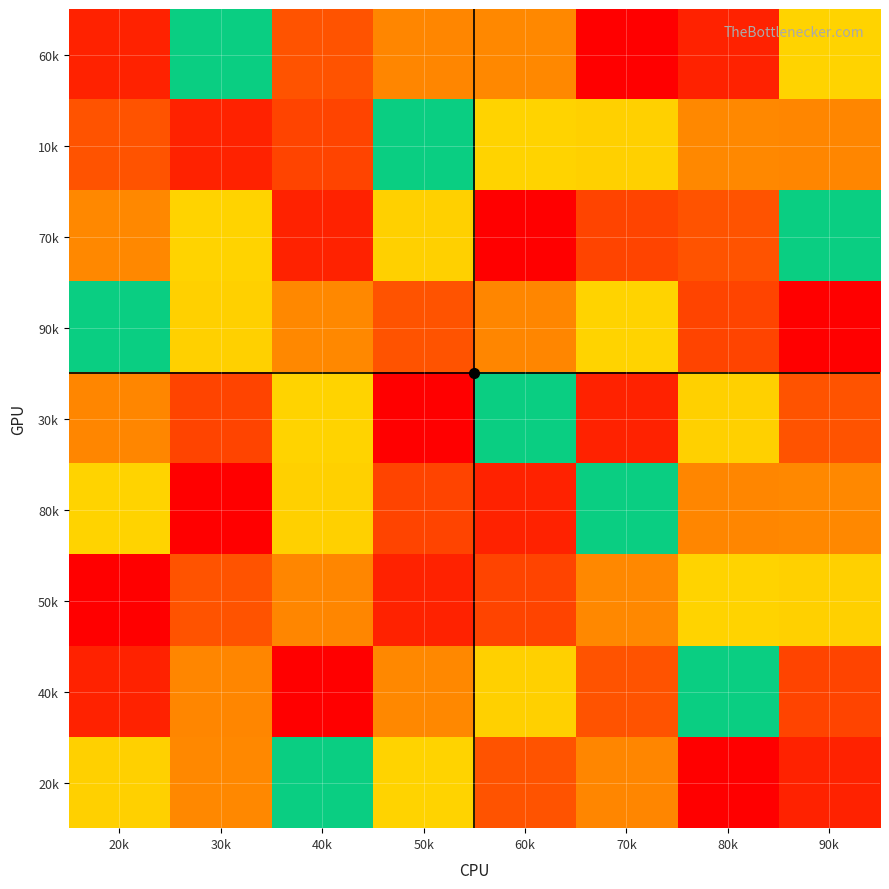

Reading left to right, what are all the values shown in this chart?

60k: 20k=9	30k=5	40k=8	50k=7	60k=3	70k=1	80k=9	90k=4
10k: 20k=8	30k=9	40k=2	50k=5	60k=4	70k=6	80k=3	90k=7
70k: 20k=3	30k=4	40k=9	50k=6	60k=1	70k=2	80k=8	90k=5
90k: 20k=5	30k=6	40k=3	50k=8	60k=7	70k=4	80k=2	90k=1
30k: 20k=7	30k=2	40k=4	50k=1	60k=5	70k=9	80k=6	90k=8
80k: 20k=4	30k=1	40k=6	50k=2	60k=9	70k=5	80k=7	90k=3
50k: 20k=1	30k=8	40k=7	50k=9	60k=2	70k=3	80k=4	90k=6
40k: 20k=9	30k=7	40k=1	50k=3	60k=6	70k=8	80k=5	90k=2
20k: 20k=6	30k=3	40k=5	50k=4	60k=8	70k=7	80k=1	90k=9